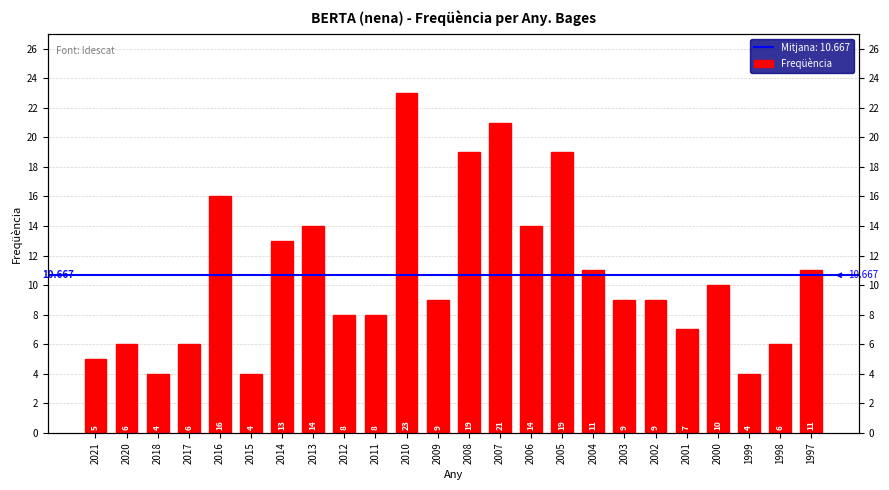

What is the value of the 20th bar from the left?

7